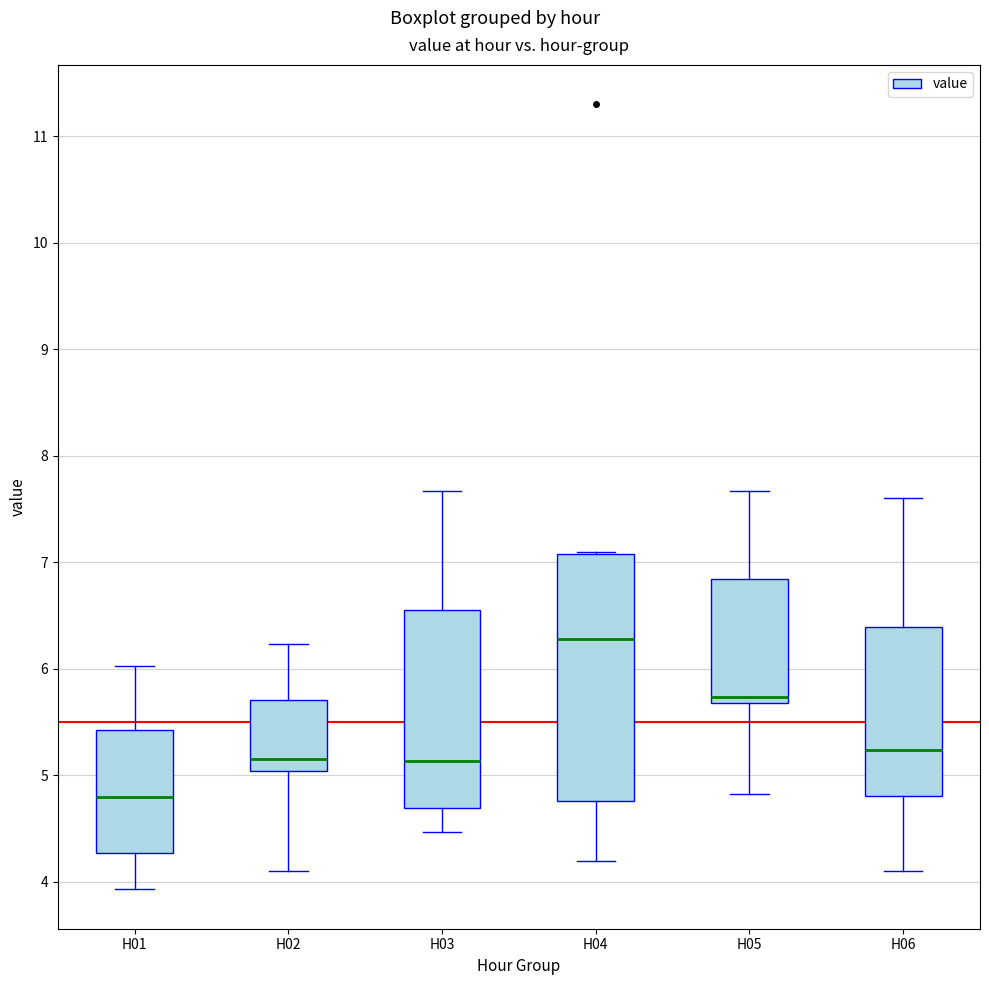

Where is the lower edge of the box for H05 on the y-axis? The values are not printed on the chart, so give them approximately, as read against the axis.

5.7